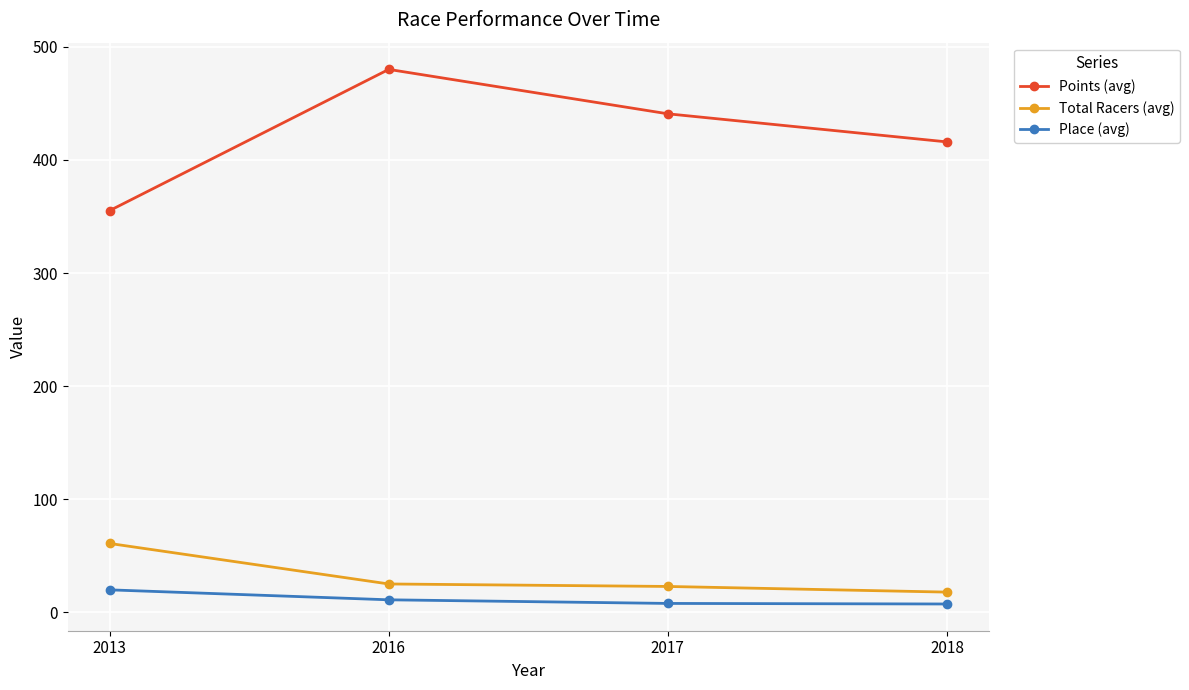

At which category does the chart reach its peak across all series?

2016